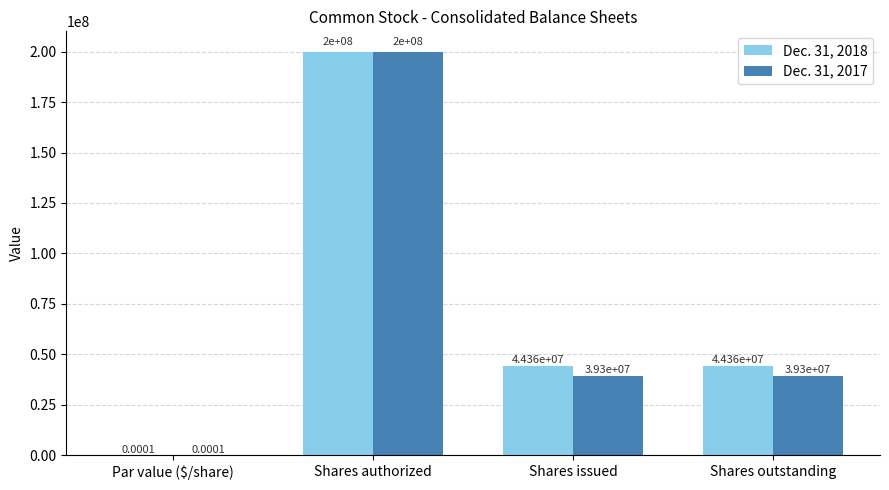

How many categories are shown in the chart?

4